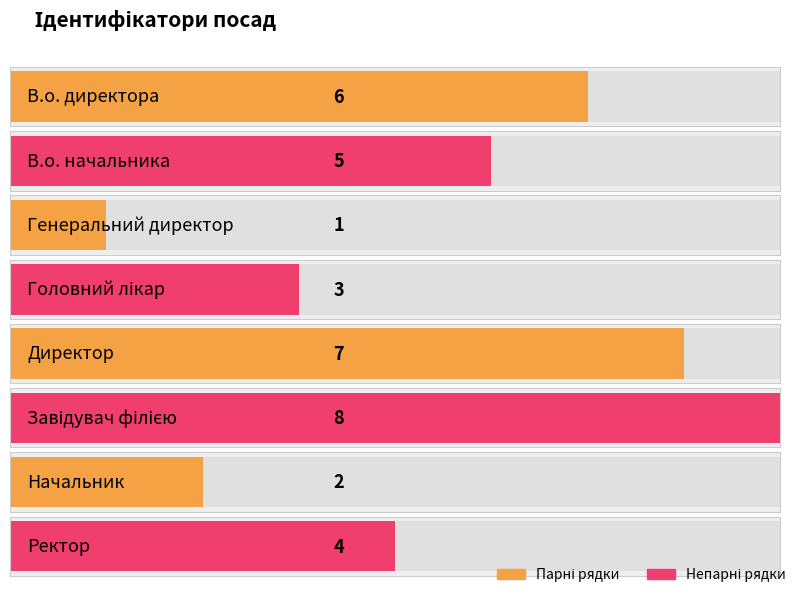

True or false: the data shows 1 at Генеральний директор.

True